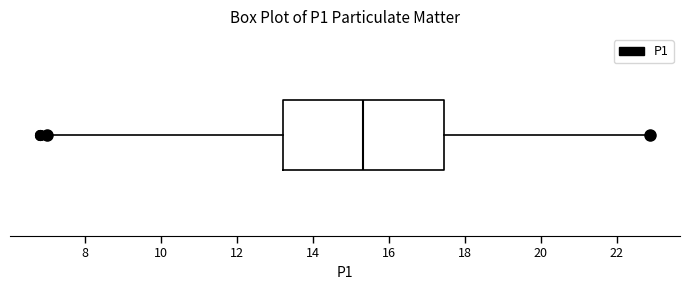

Where does the right whisker of the box end on the x-axis? The values are not printed on the chart, so give them approximately, as read against the axis.

22.8